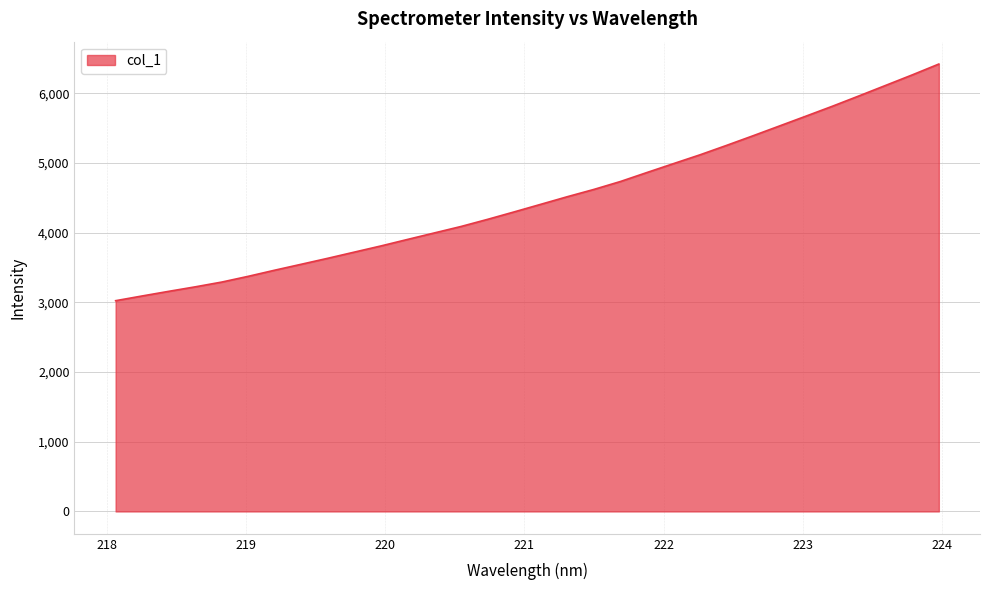

What is the greatest value displayed?

6418.8